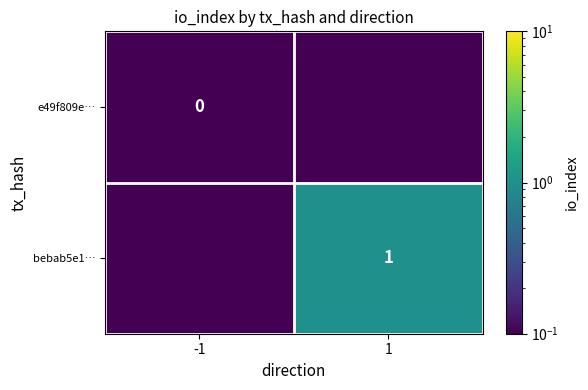

List the series in order of their peak value, highest first.

bebab5e1…, e49f809e…